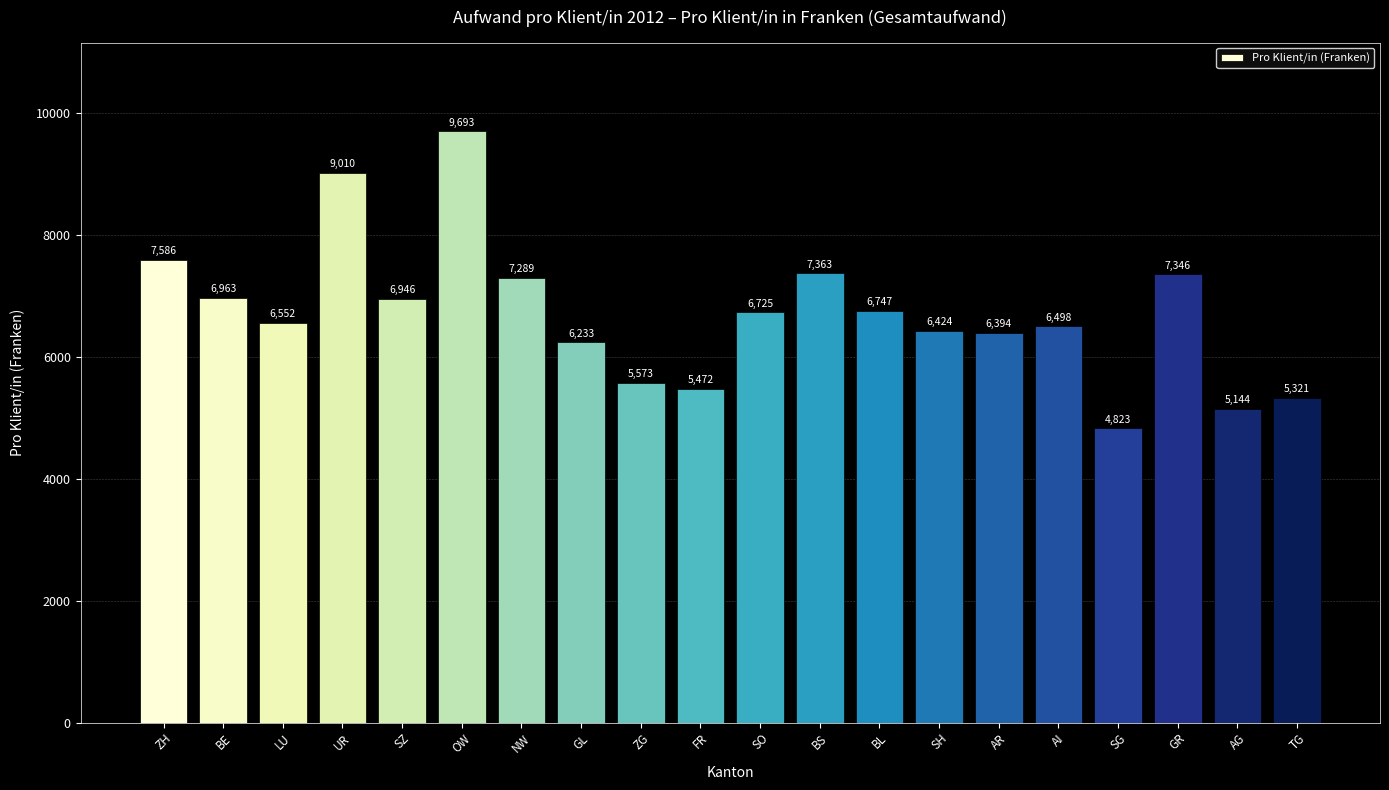

Approximately how many times larger is the value at AI compared to NW?

0.9